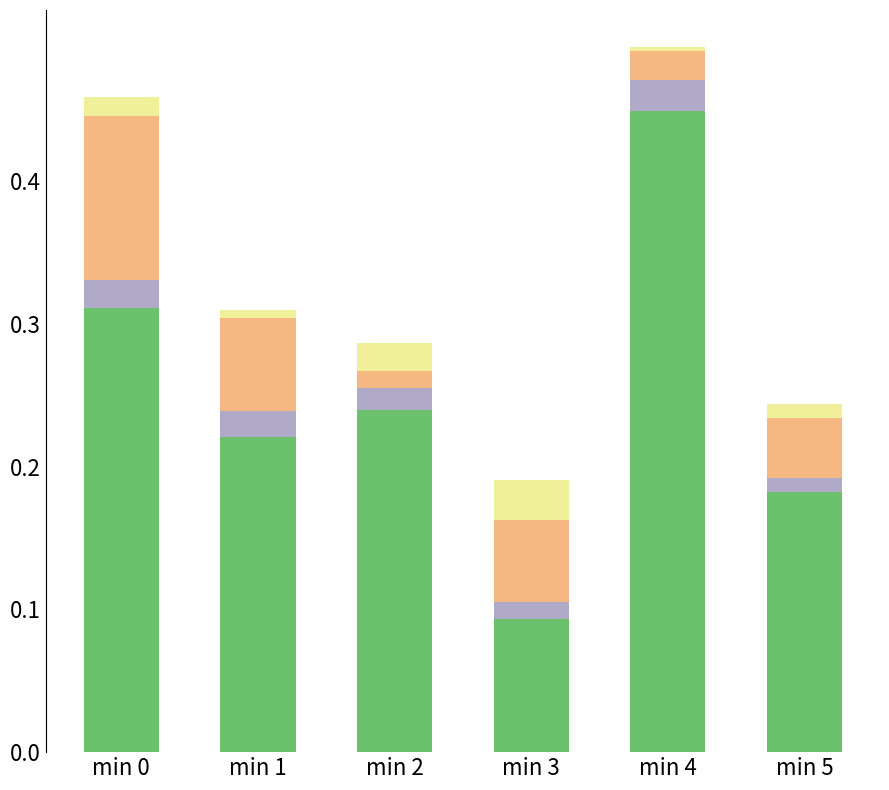

The value of yellow at min 1 is 0.0. True or false?

True